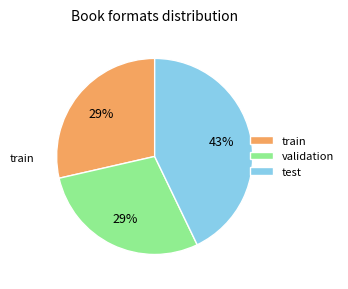

True or false: train accounts for 36% of the total.

False